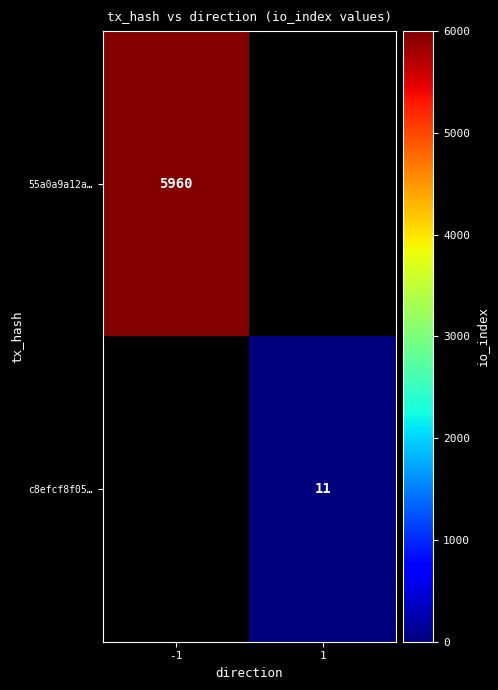

The value of c8efcf8f05… at 1 is 18. True or false?

False